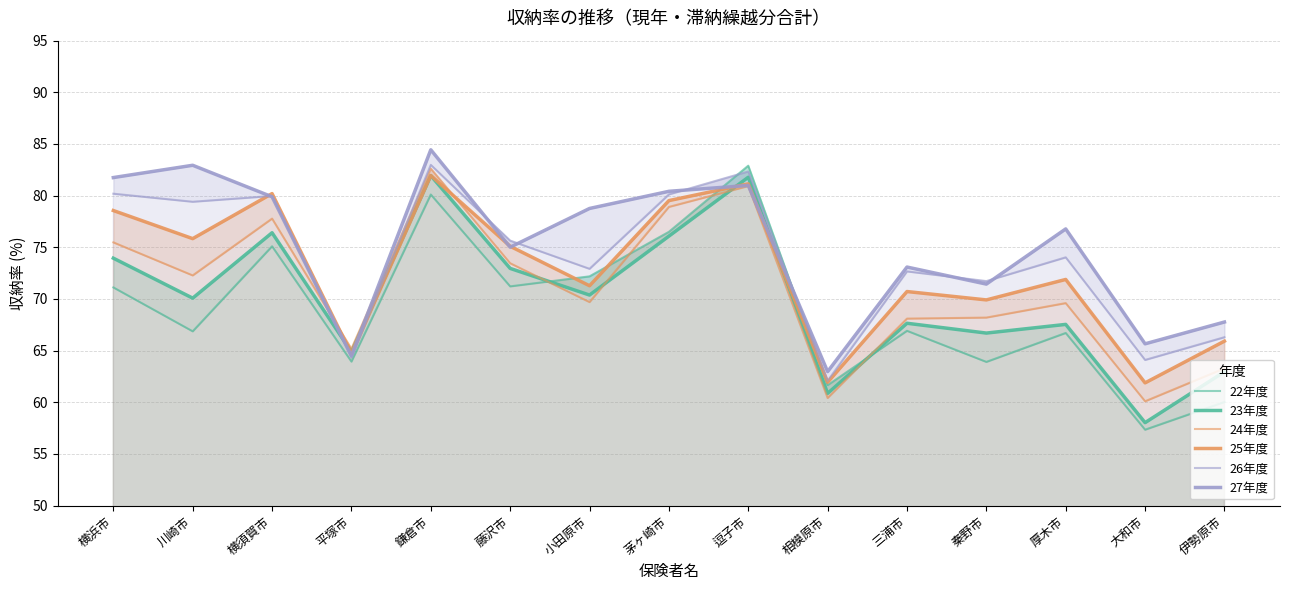

What is the spread (max minus min) of values at 逗子市?

2.0